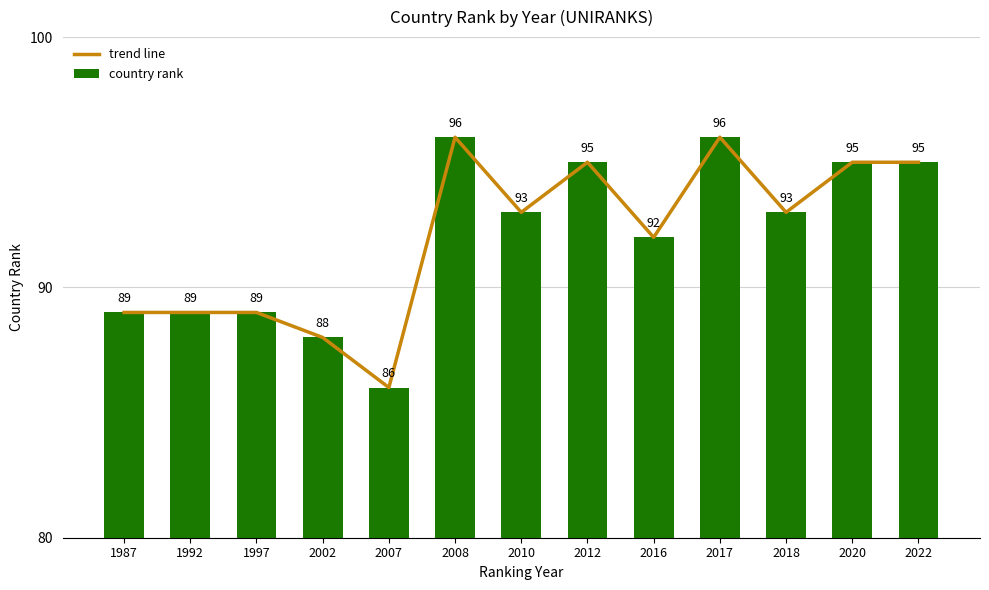

How many data points in trend line are above 93?

5